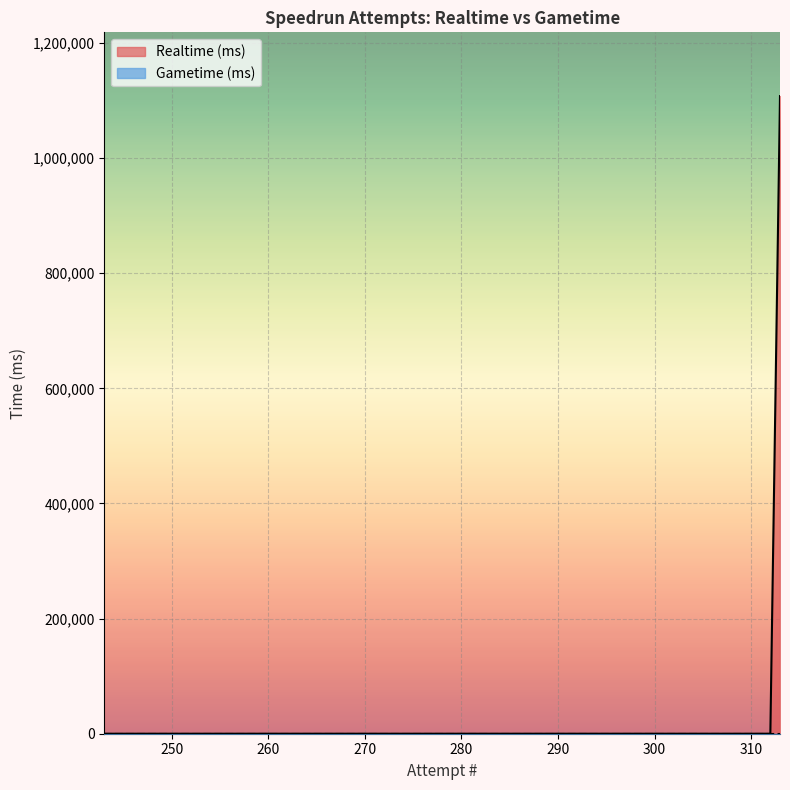

Rank the series at 244 from highest to lowest value.

Realtime (ms), Gametime (ms)